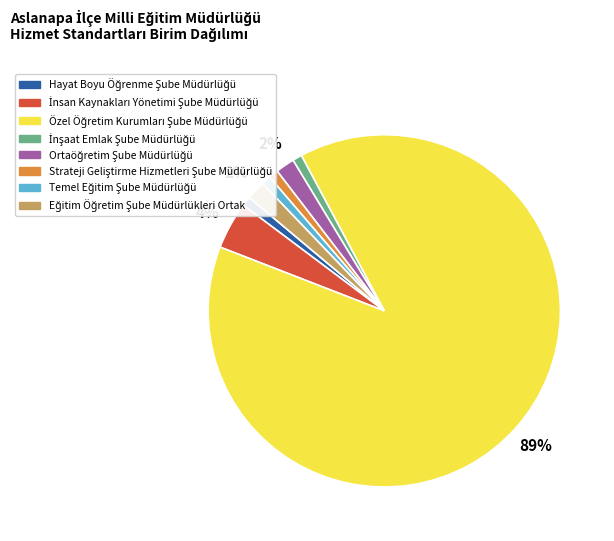

To the nearest percent, what is the average slice percentage?

12%